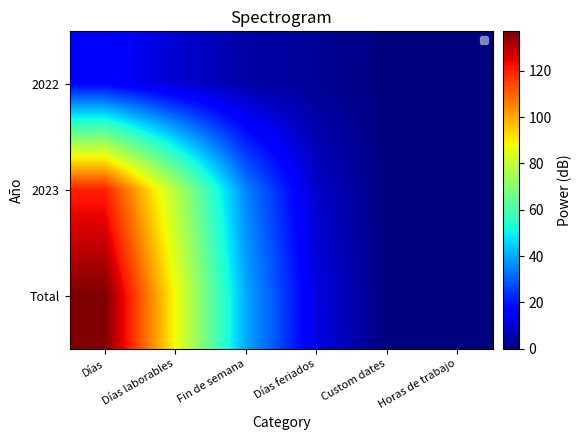

Which series has the largest range (max minus min)?

Total